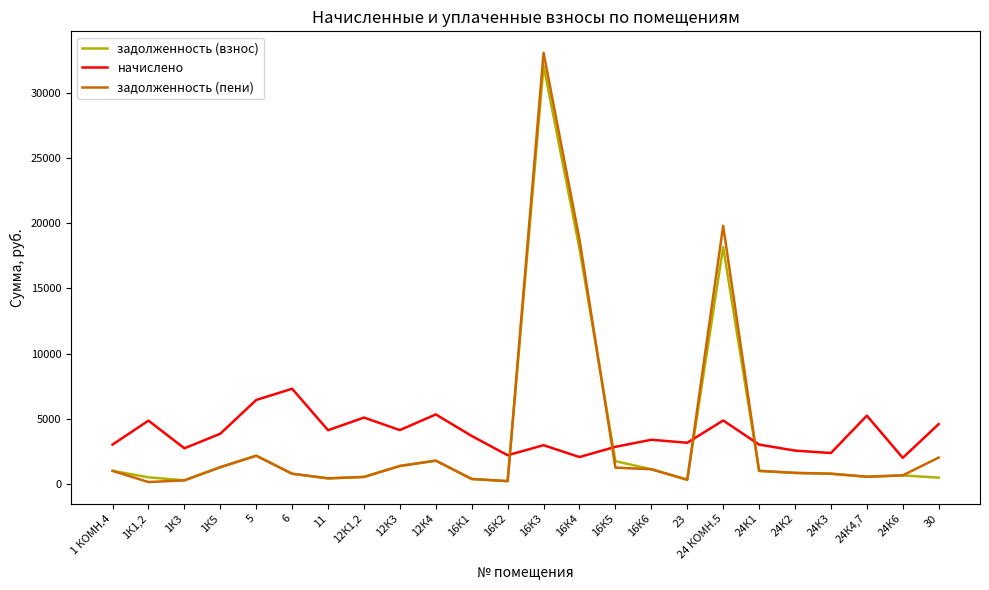

Is the value of задолженность (пени) at 1К3 greater than the value of начислено at 16К5?

No